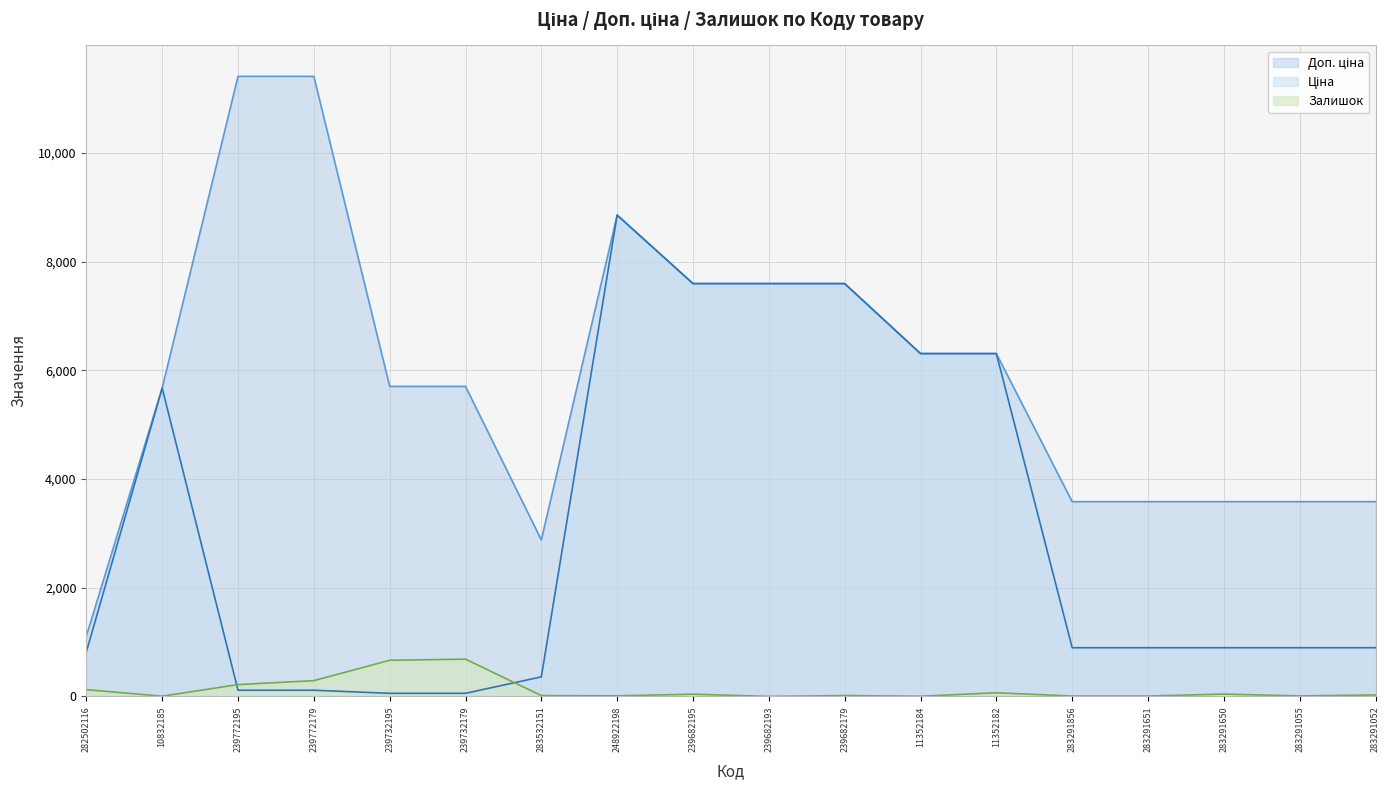

What is the label of the 6th point from the right?

11352182